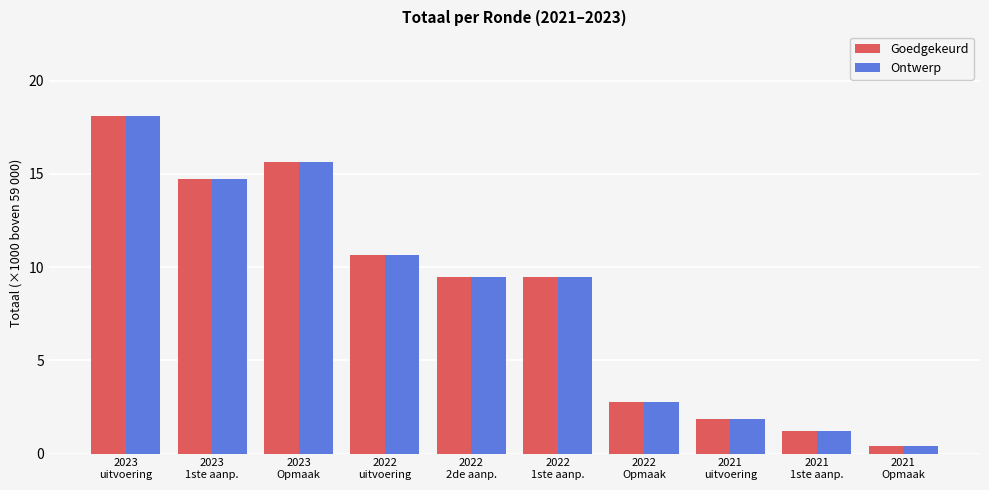

What is the value of the Ontwerp bar at the 10th from the left?

0.4